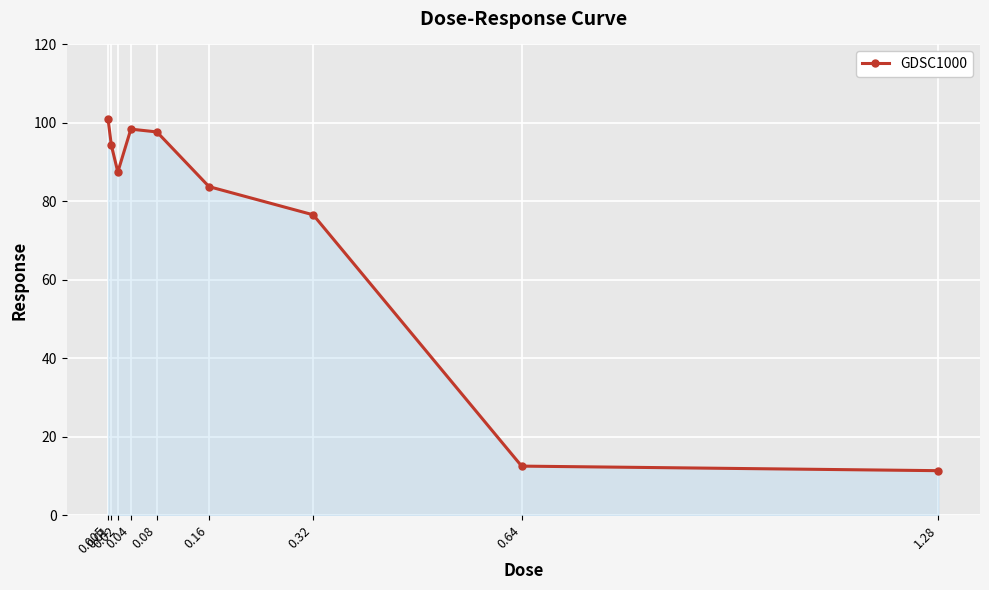

What is the sum of the values at 0.08 and 0.04?

196.1